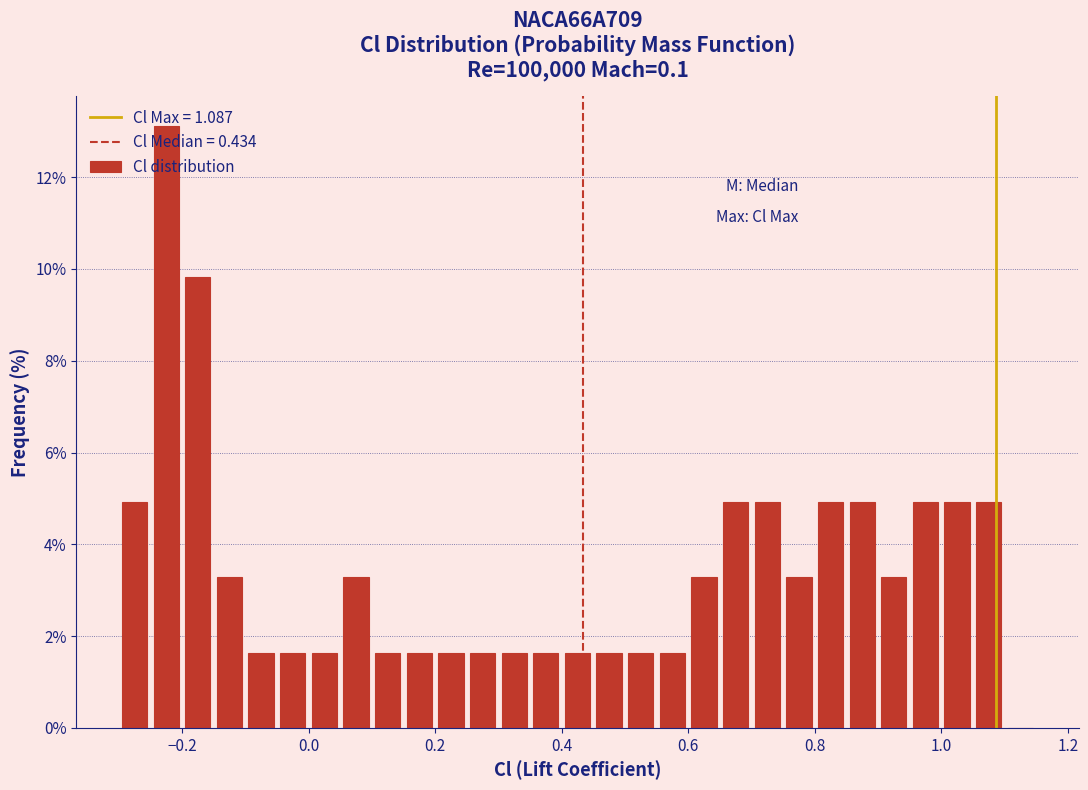

Around what value on the x-axis is the tallest bar? Give the approximate position of its centre, as read against the axis.

-0.22